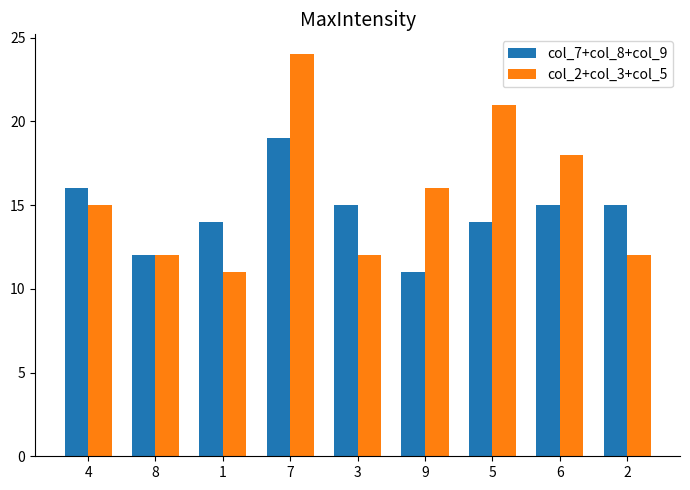

List the series in order of their overall mean, lowest first.

col_7+col_8+col_9, col_2+col_3+col_5